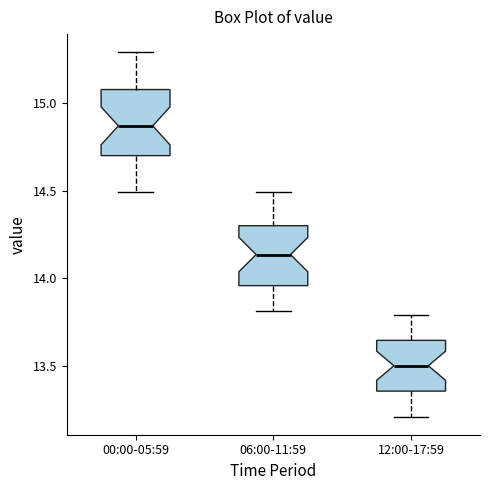

Where is the upper edge of the box for 06:00-11:59 on the y-axis? The values are not printed on the chart, so give them approximately, as read against the axis.

14.30